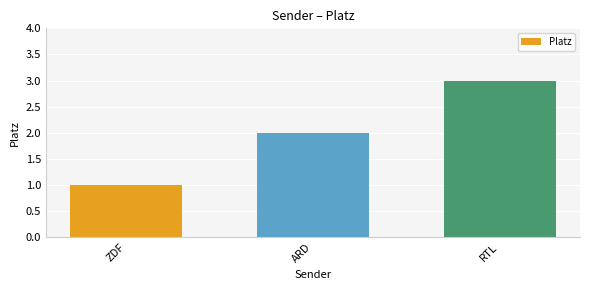

Reading left to right, extract all data points from this chart.

ZDF=1	ARD=2	RTL=3